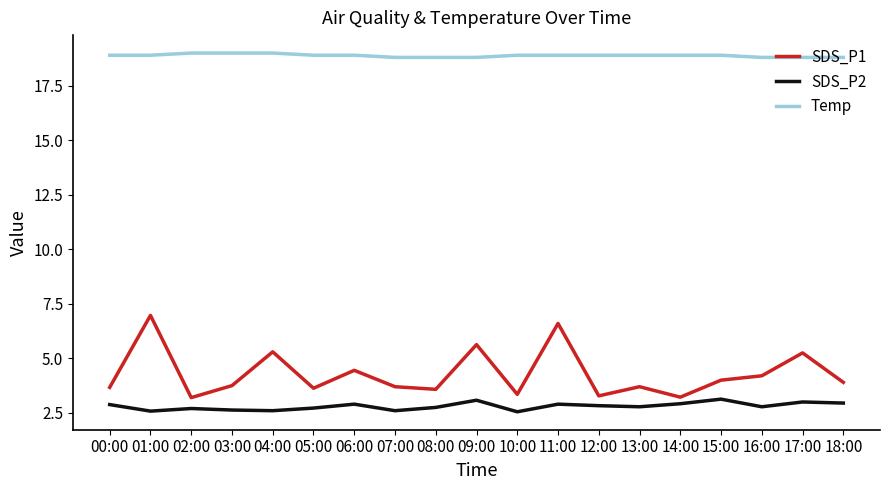

The value of SDS_P2 at 07:00 is 2.6. True or false?

True